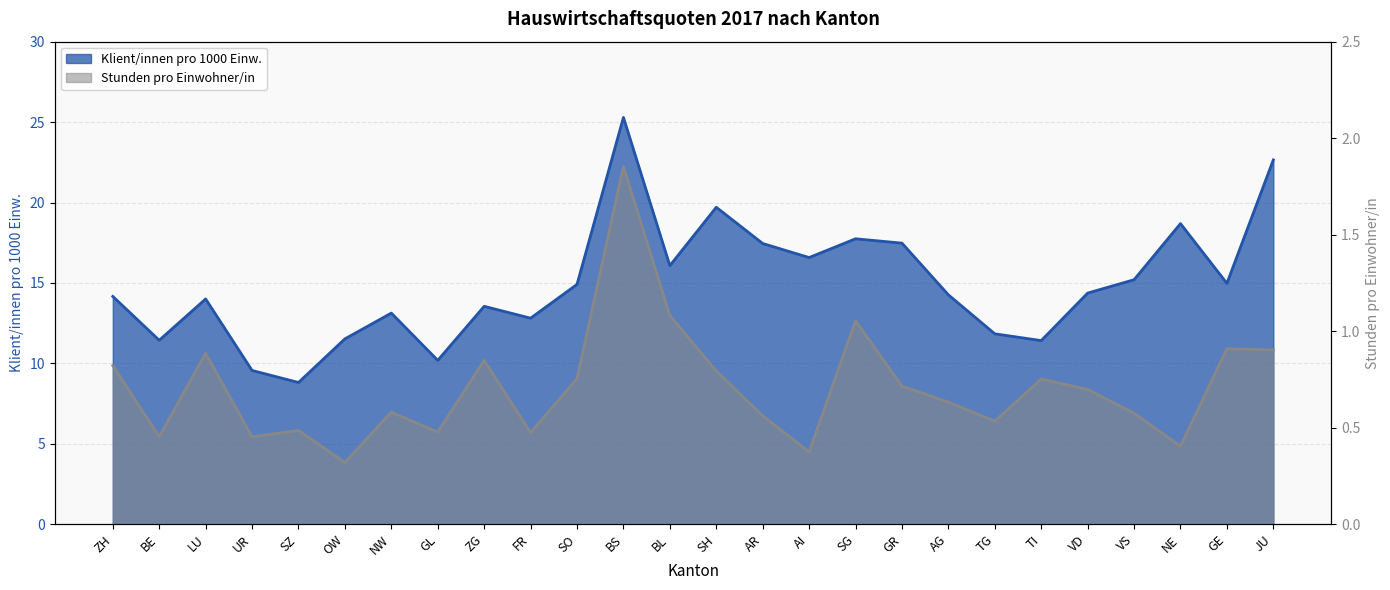

At which category does the chart reach its minimum across all series?

OW